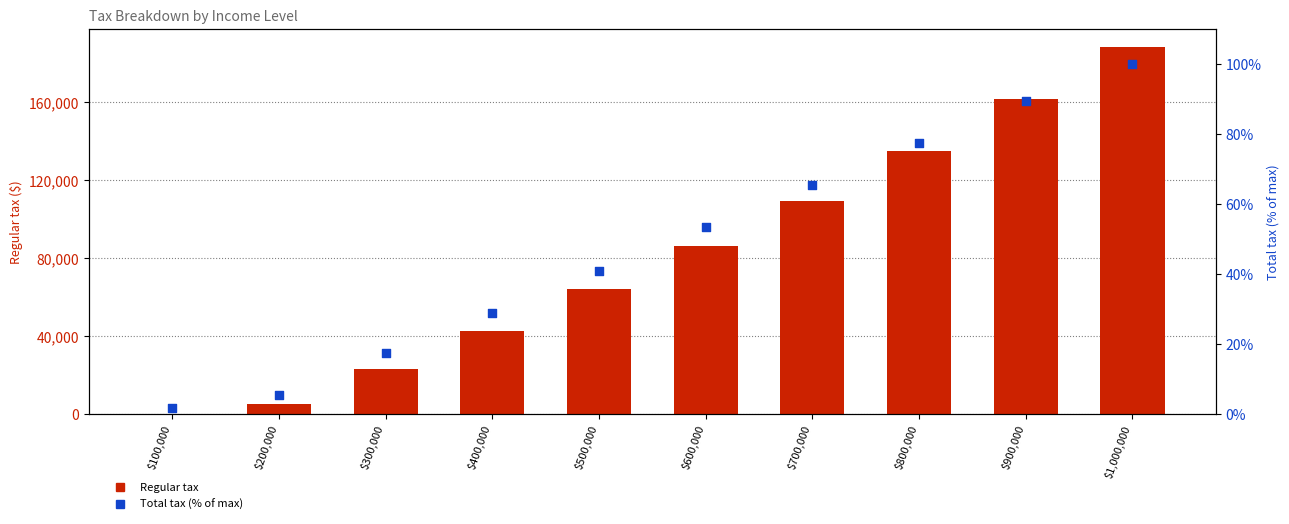

Which series has the largest total across all categories?

Regular tax